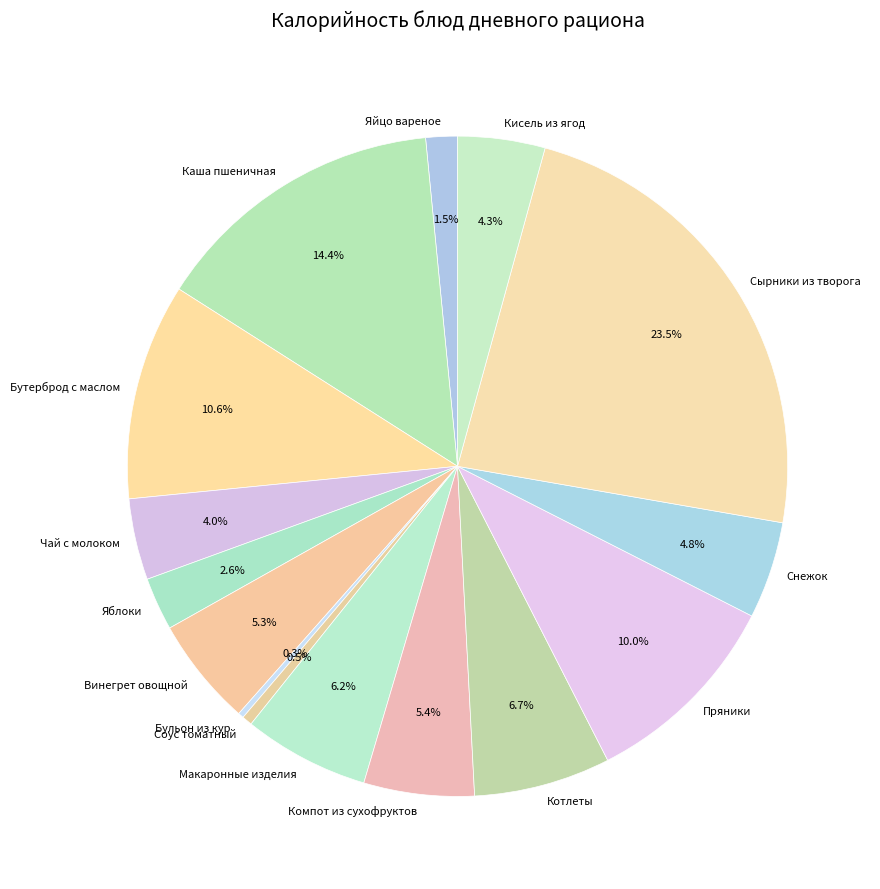

What is the largest slice in the pie chart?

Сырники из творога